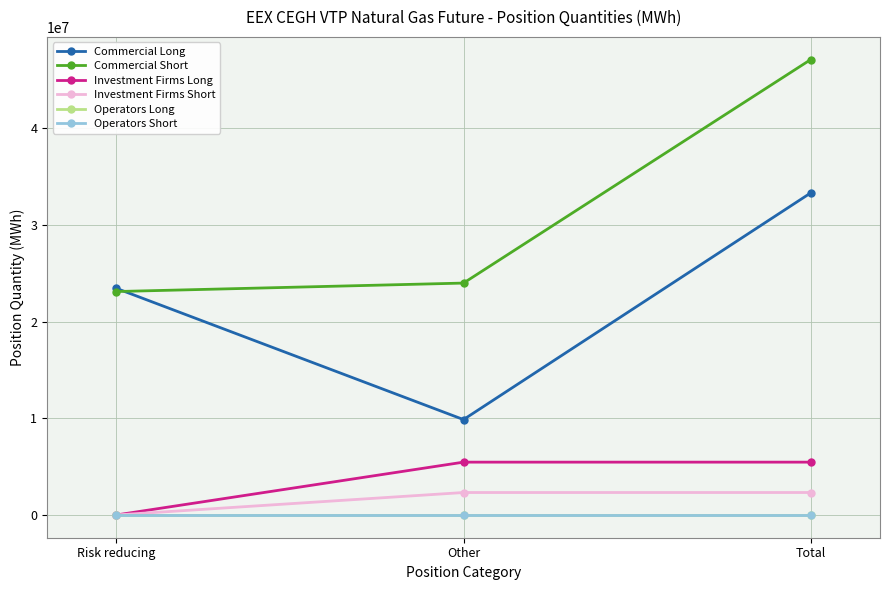

Is this an area chart (filled region under the line)?

No